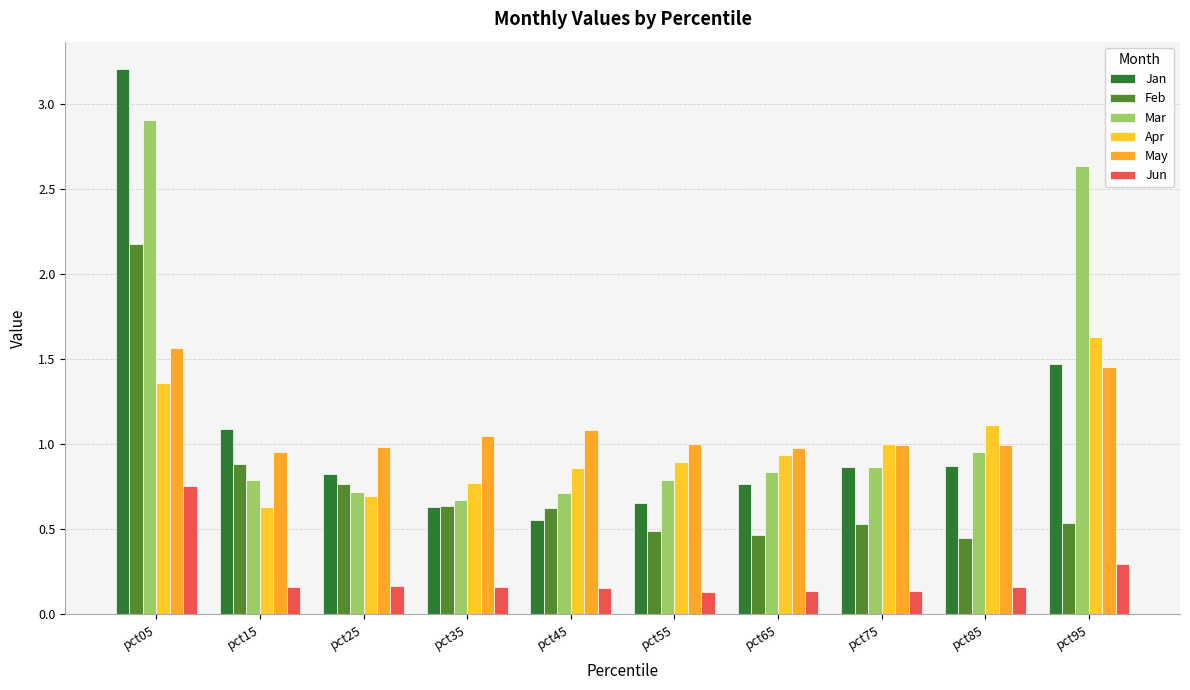

How many bars are there in total?

60